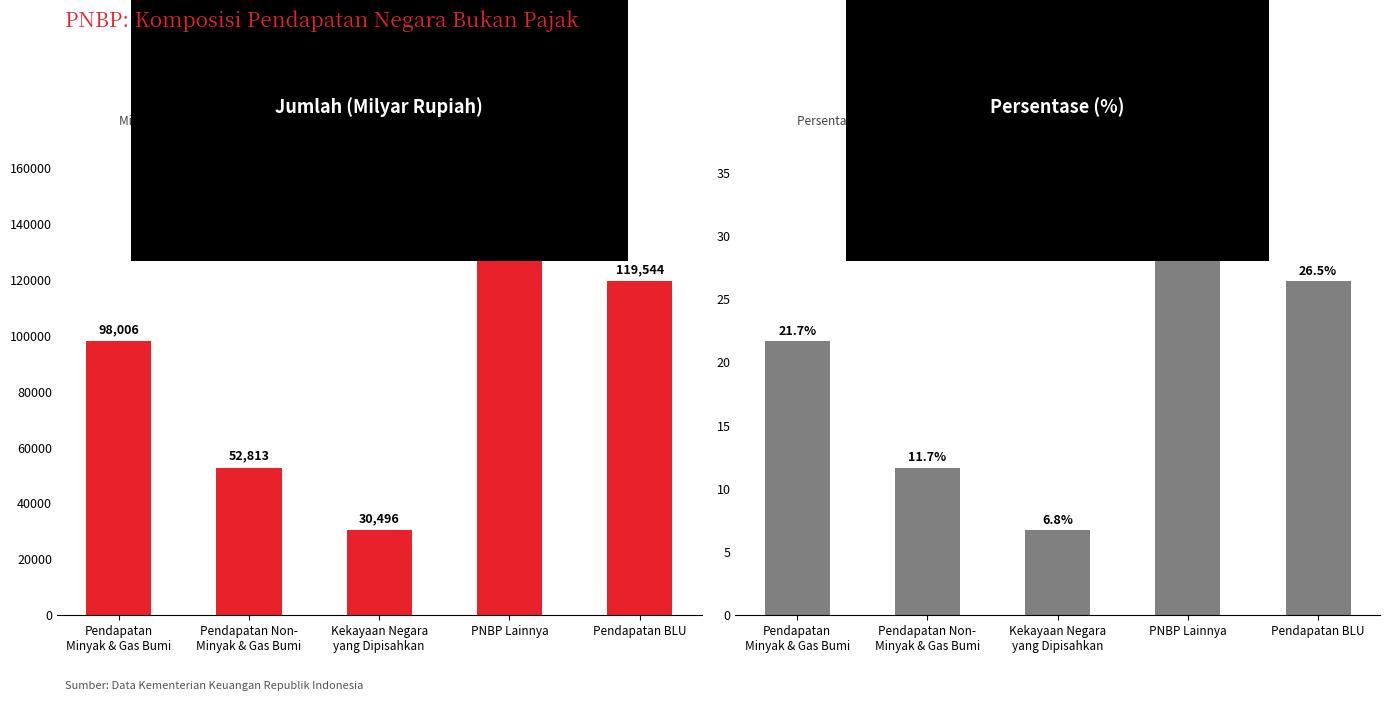

At which label does Jumlah (Milyar Rupiah) reach its minimum?

Kekayaan Negara
yang Dipisahkan